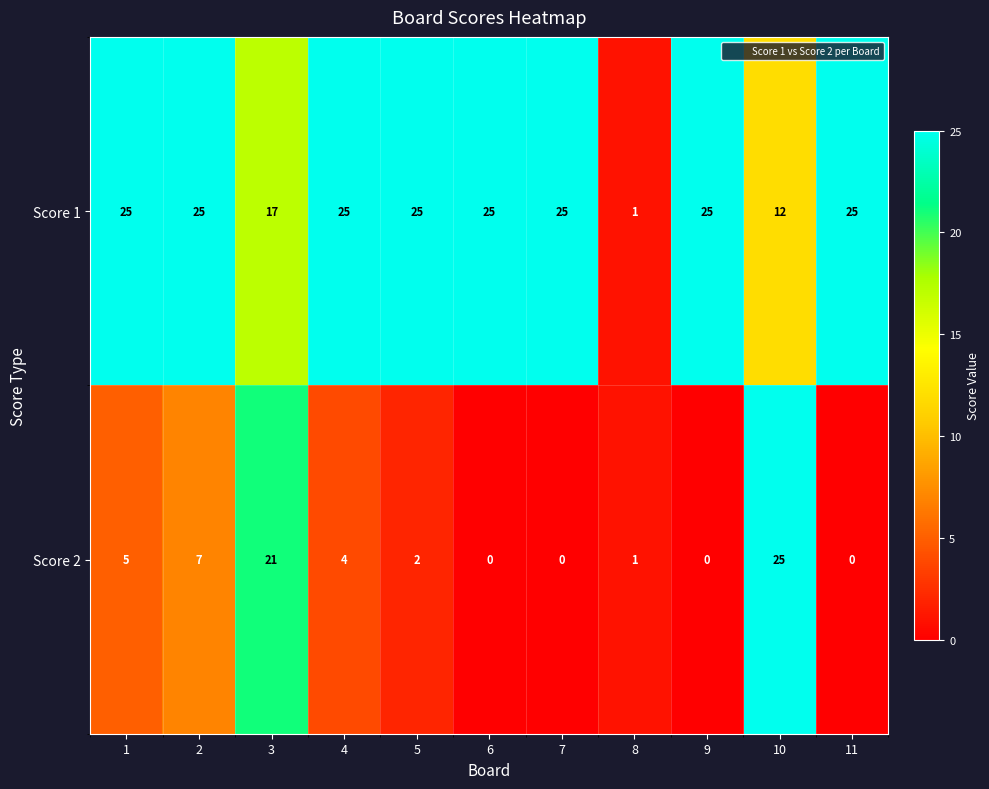

Reading left to right, list all the values displayed in this chart.

Score 1: 1=25	2=25	3=17	4=25	5=25	6=25	7=25	8=1	9=25	10=12	11=25
Score 2: 1=5	2=7	3=21	4=4	5=2	6=0	7=0	8=1	9=0	10=25	11=0